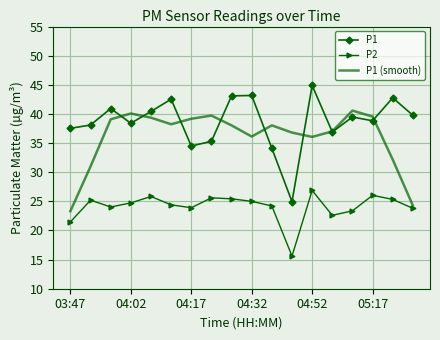

List the series in order of their overall mean, lowest first.

P2, P1 (smooth), P1